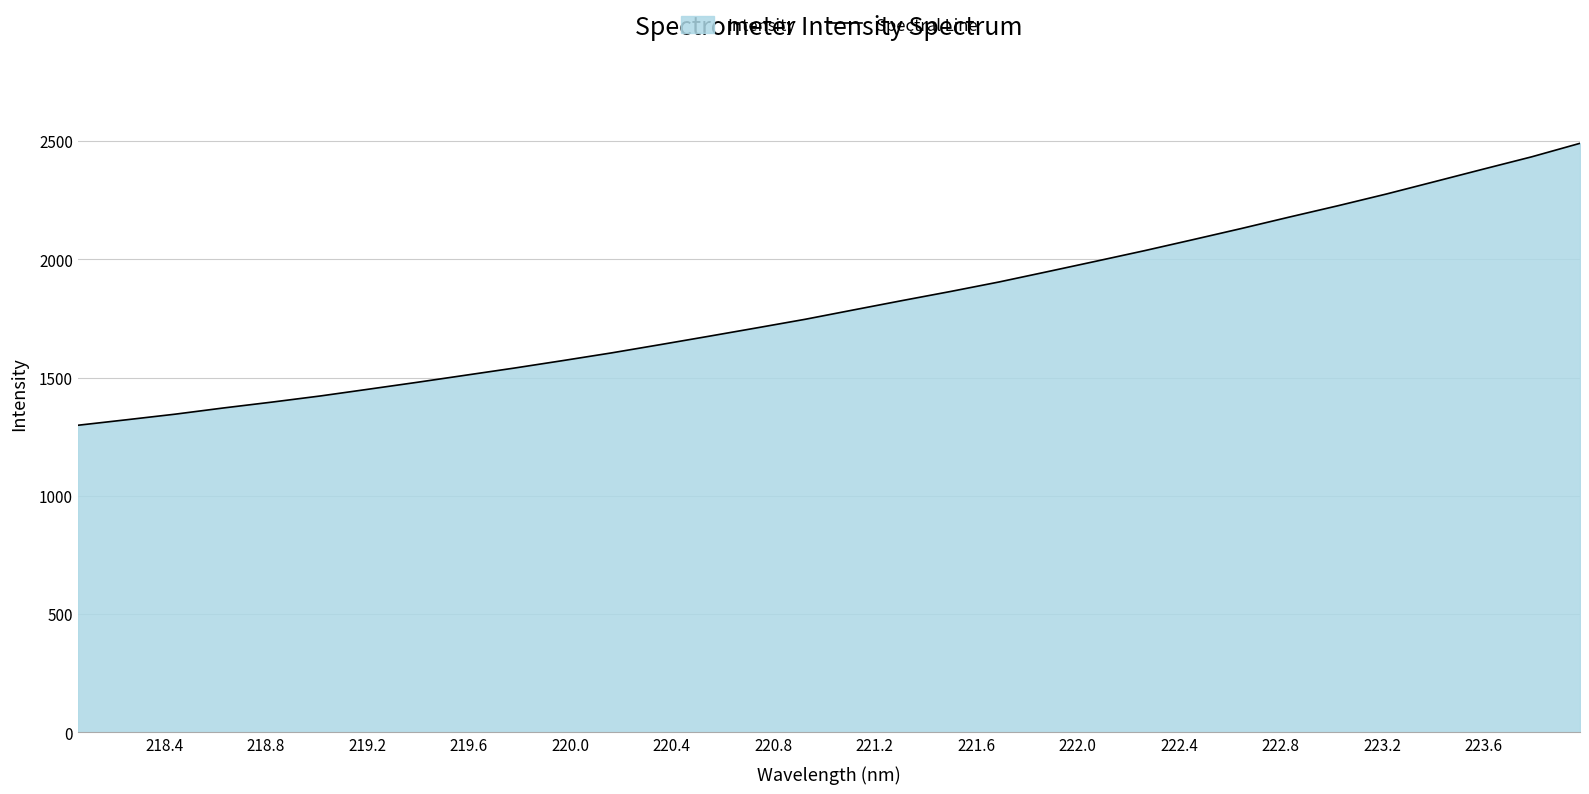

What is the greatest value displayed?

2490.4